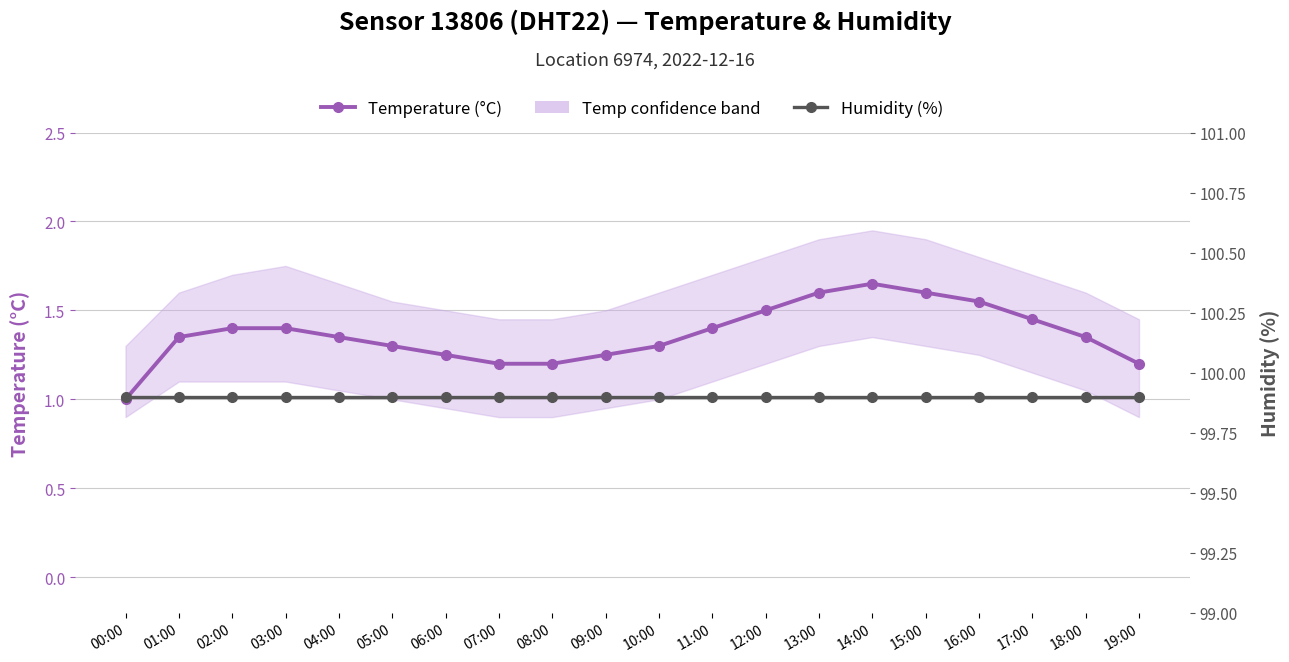

Where is Temperature (°C) nearest to the value 1?

00:00